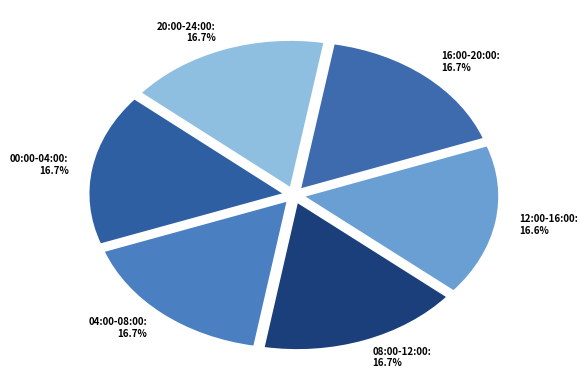

Is there any slice that represents more than half of the pie?

No